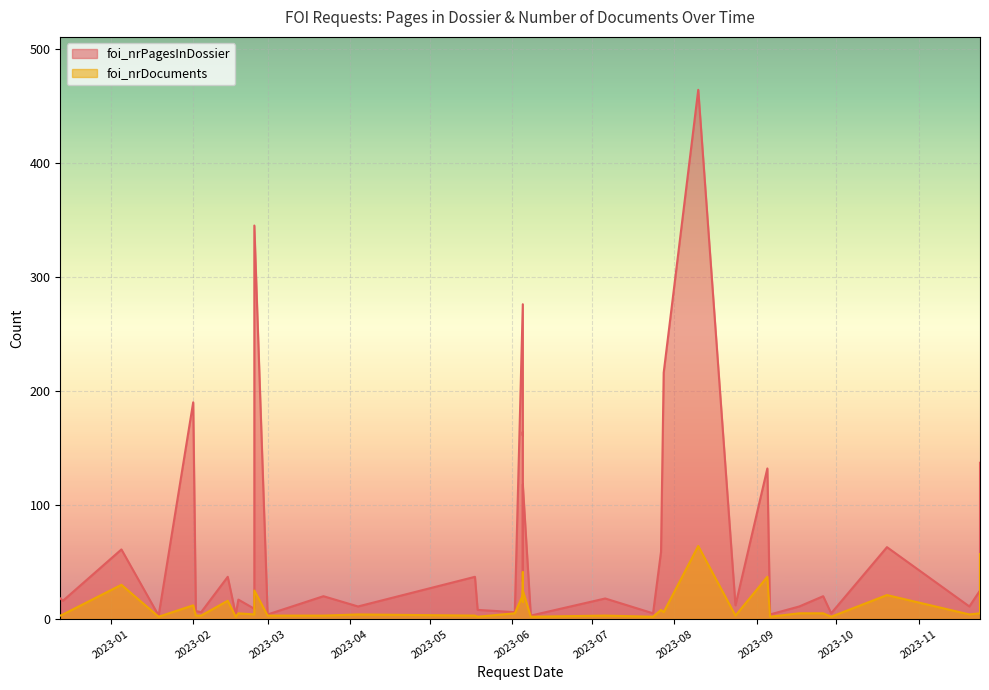

Rank the series by their maximum value, from lowest to highest.

foi_nrDocuments, foi_nrPagesInDossier